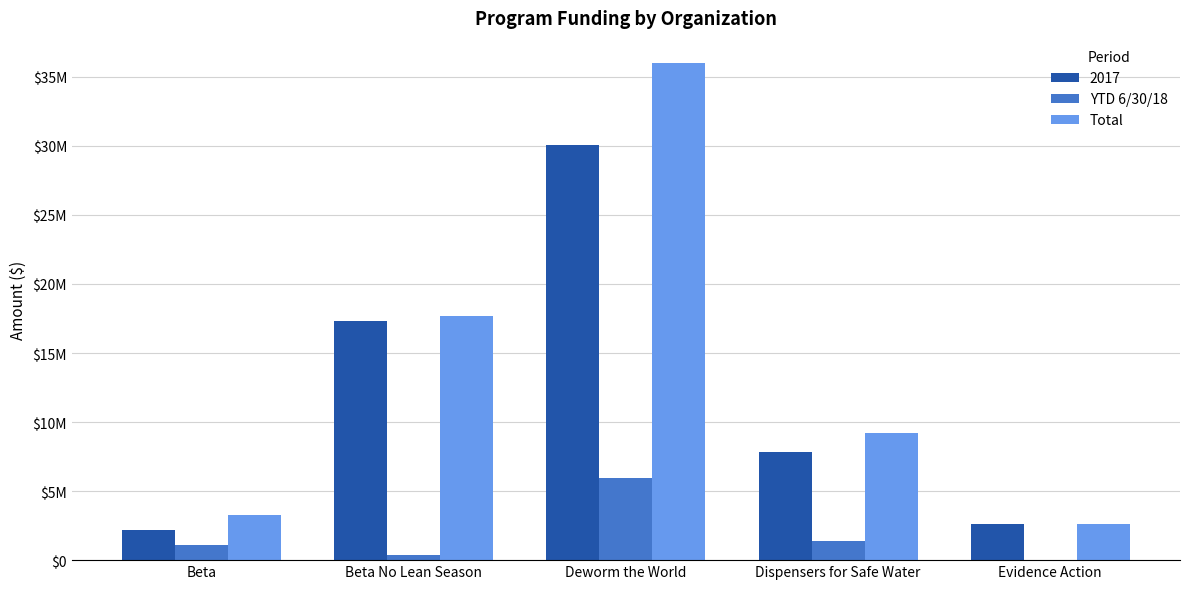

What is the value of the YTD 6/30/18 bar at the 4th from the left?

1382258.6